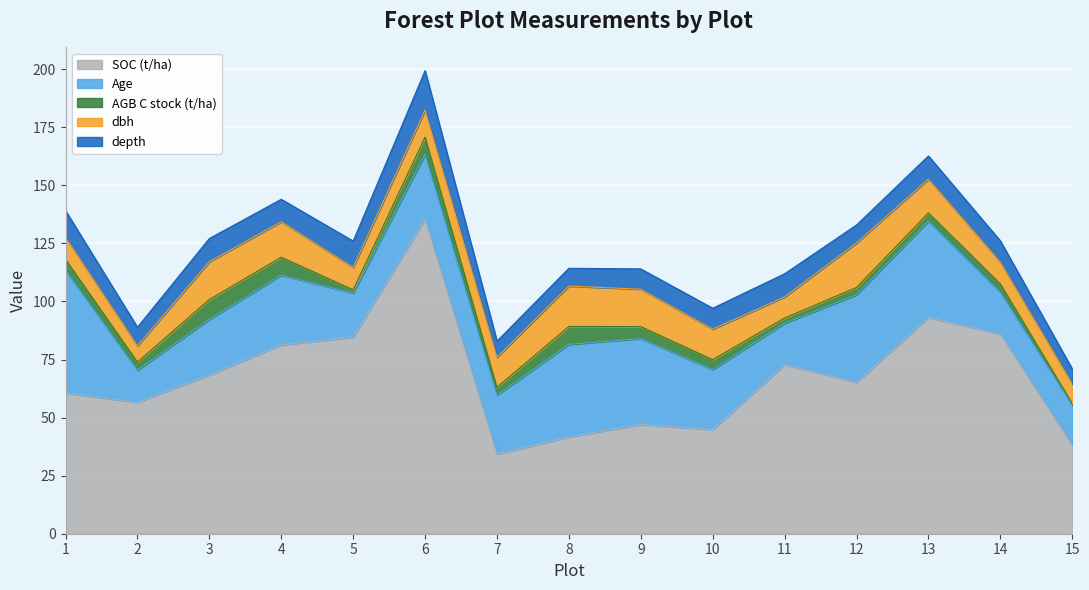

What is the difference between the highest and lowest values at 14?

82.4